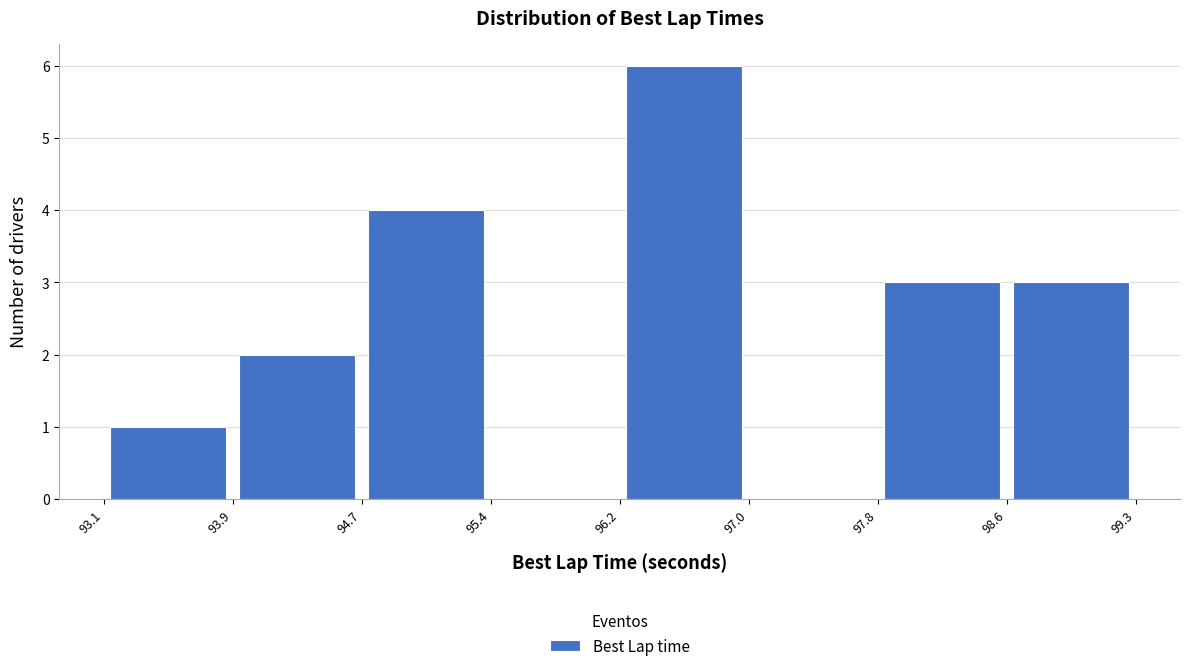

Over which range of the x-axis is the bar tallest?

96.2 to 97.0